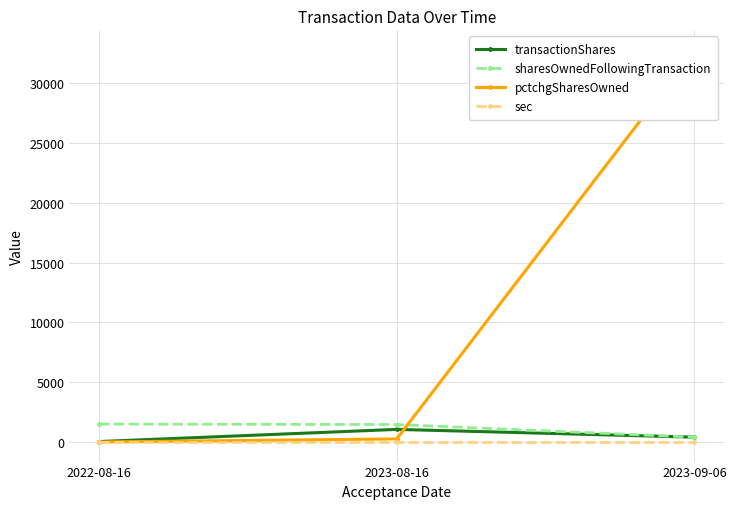

What is the label of the 2nd point from the right?

2023-08-16